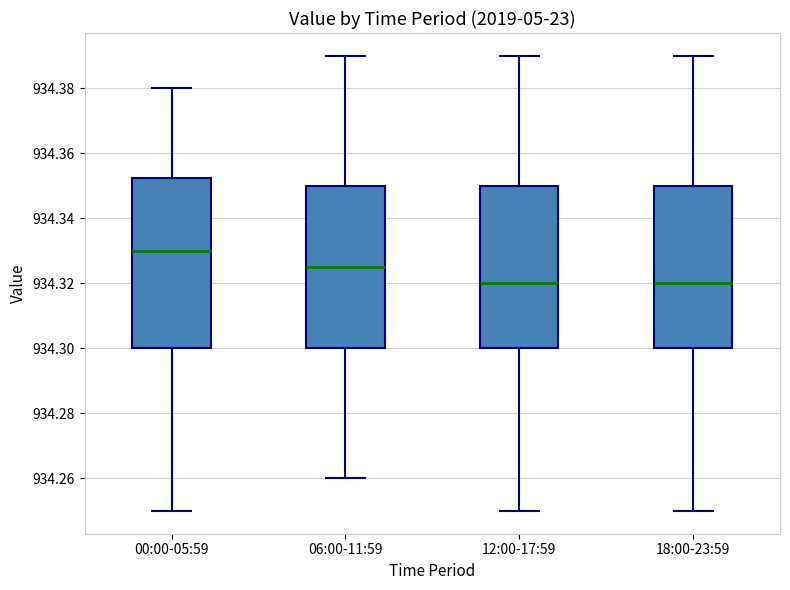

Which box has the highest median line?

00:00-05:59